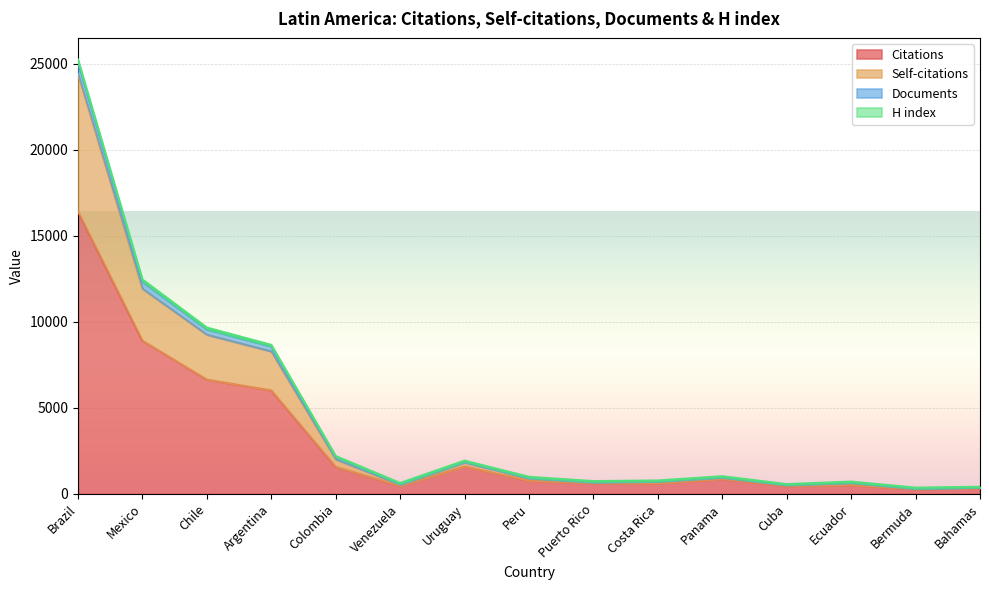

At which category is the sum across all series the highest?

Brazil